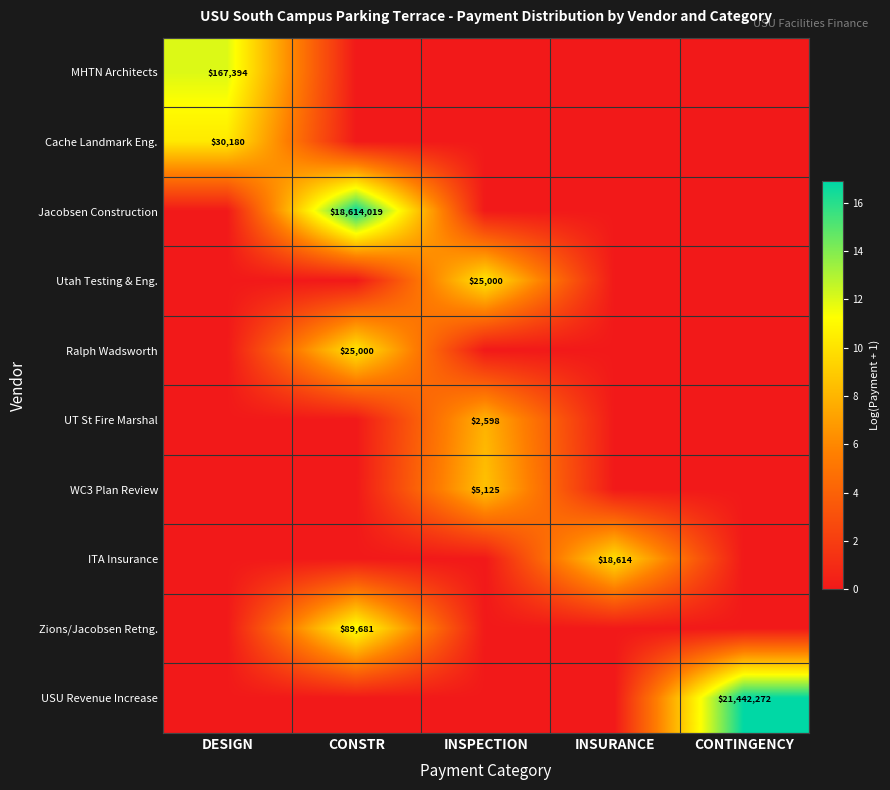

The value of Zions/Jacobsen Retng. at CONSTR is 89681. True or false?

True